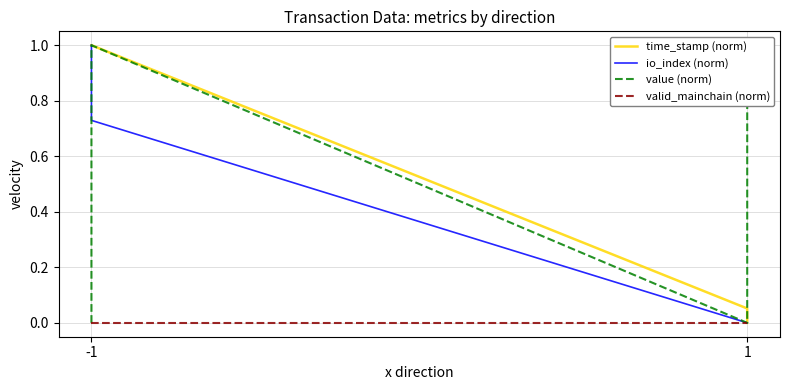

Which category has the highest value across all series?

-1